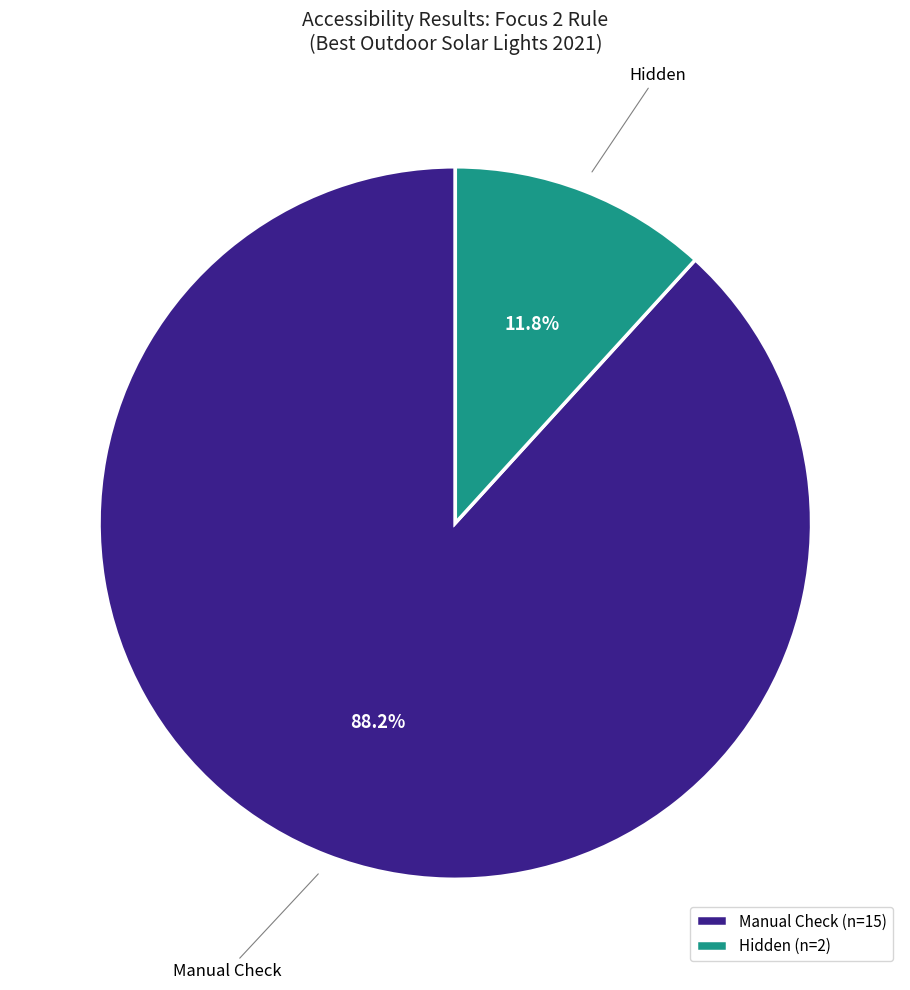

Which slice is the smallest?

Hidden